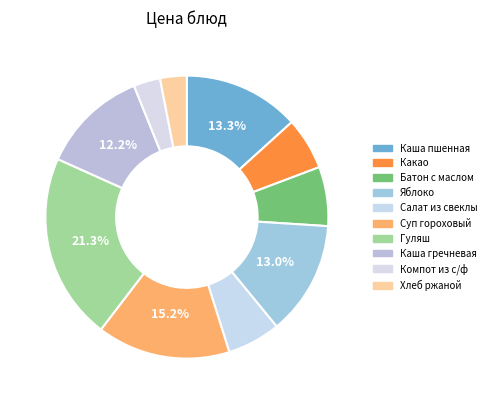

What is the change in value from Каша гречневая to Компот из с/ф?

-15.0